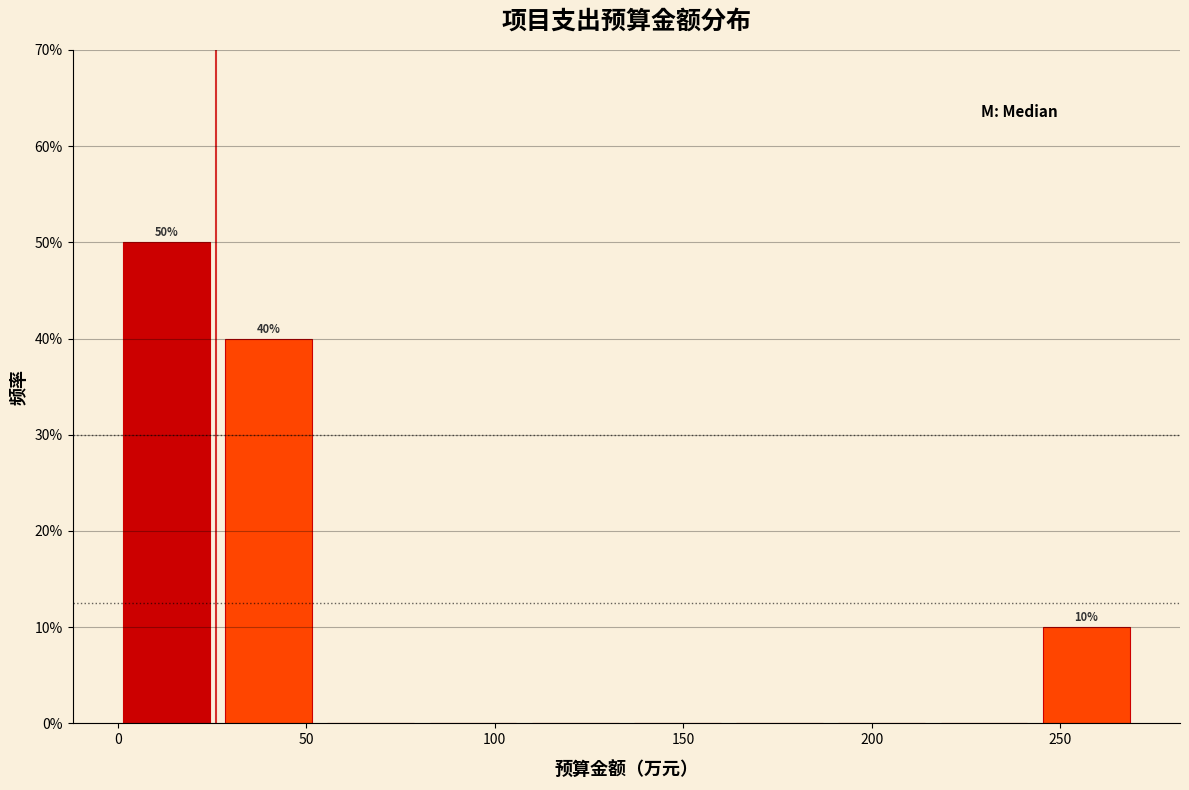

Which range on the x-axis has the tallest bar?

0 to 30